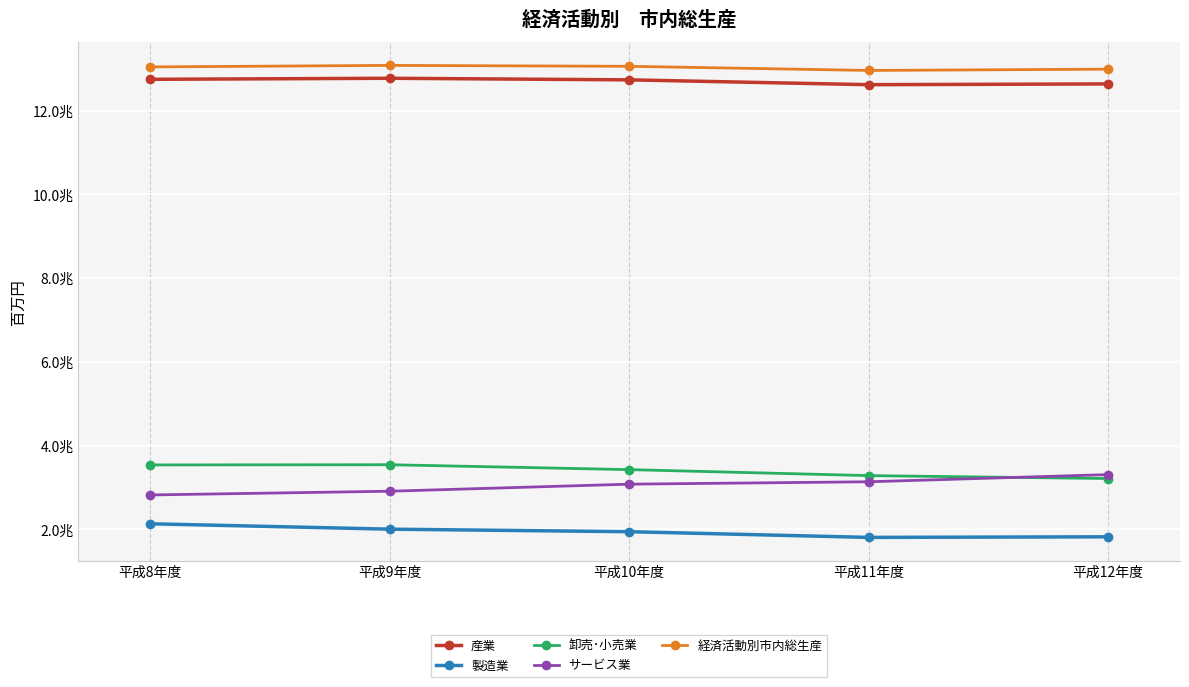

Is this an area chart (filled region under the line)?

No